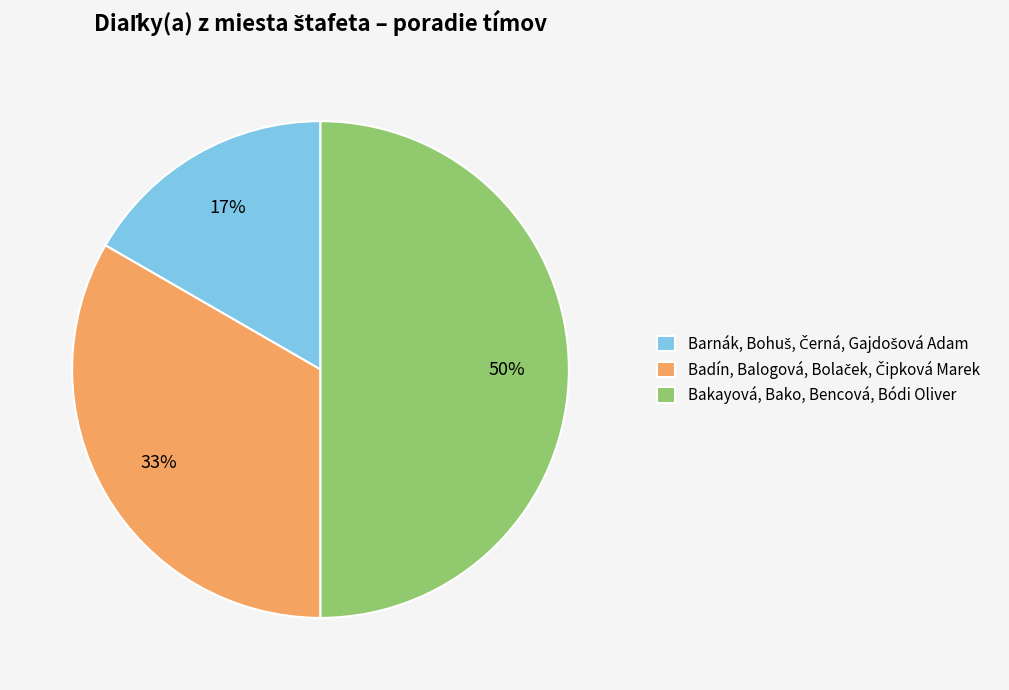

What is the largest slice in the pie chart?

Bakayová, Bako, Bencová, Bódi Oliver